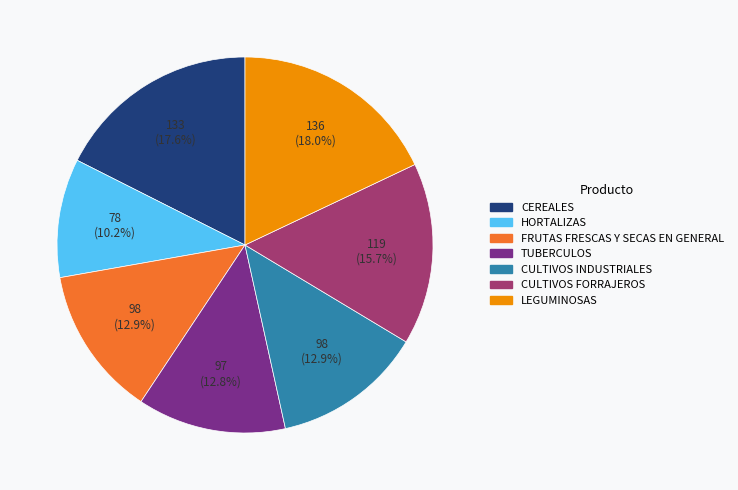

Which slice is the smallest?

HORTALIZAS